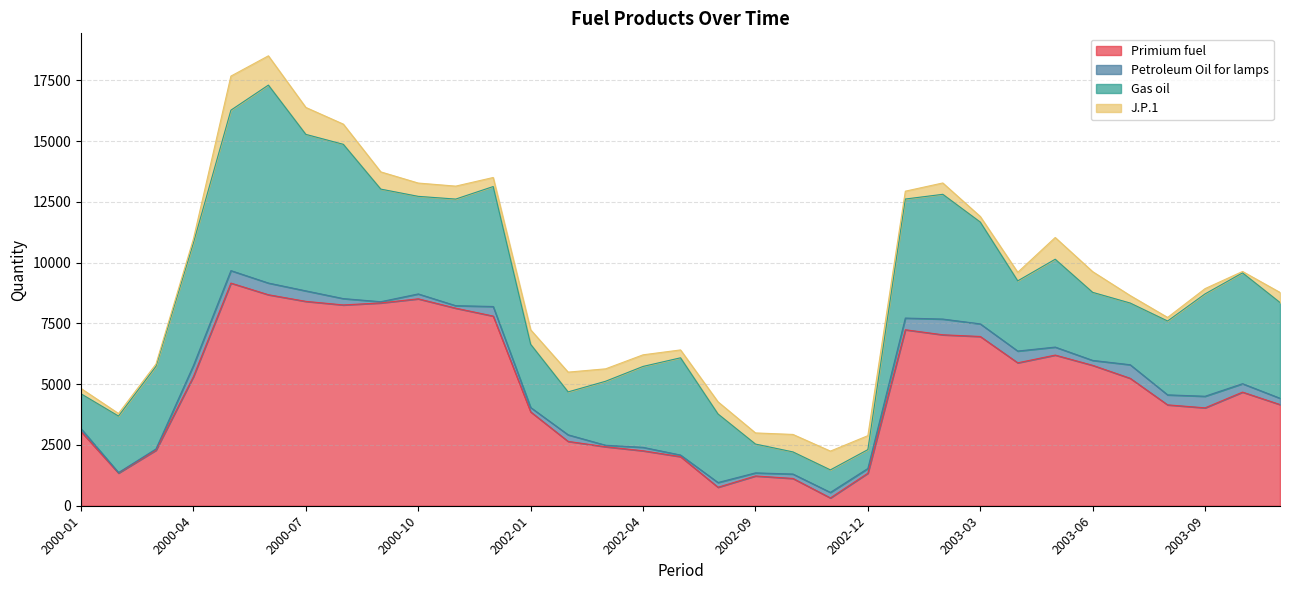

At which category does J.P.1 reach its first local peak?

2000-05